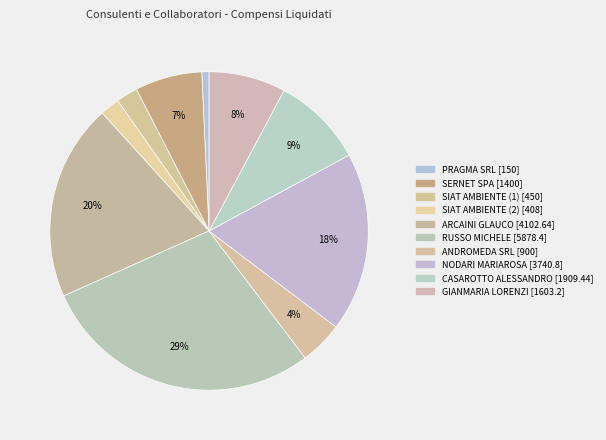

How many slices are in this pie chart?

10